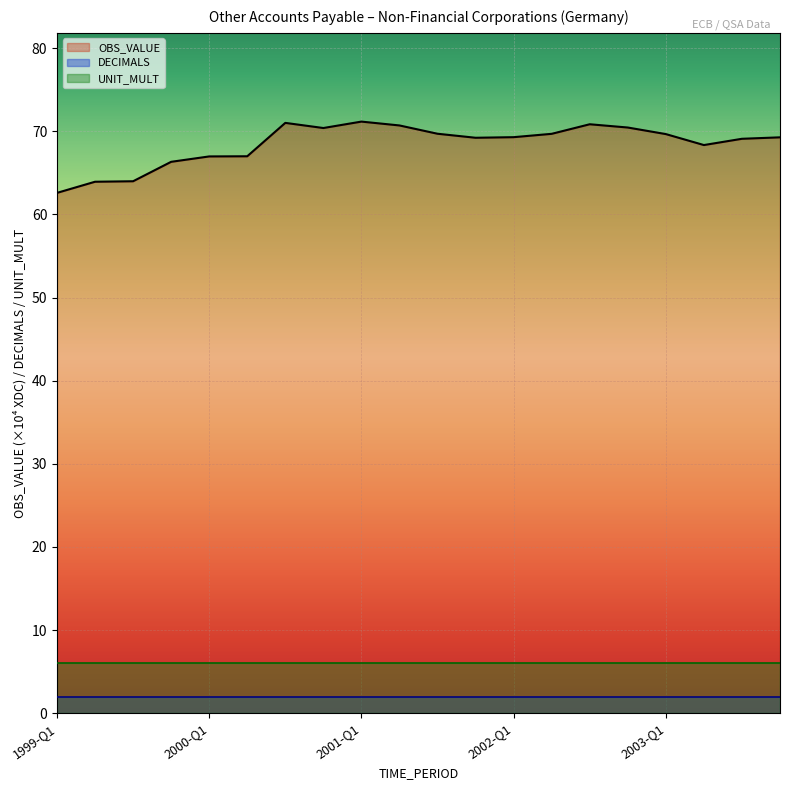

At which label does UNIT_MULT reach its minimum?

1999-Q1